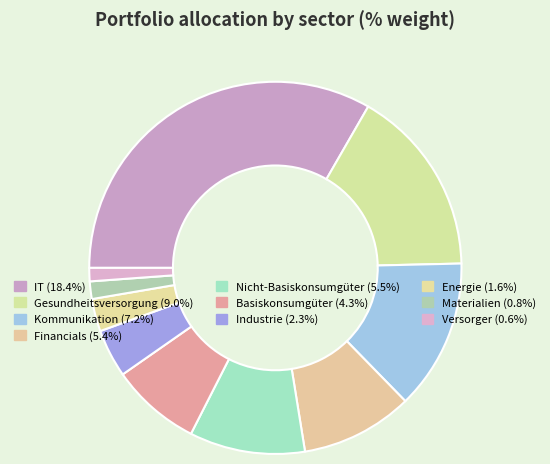

Is there a majority slice in this chart?

No